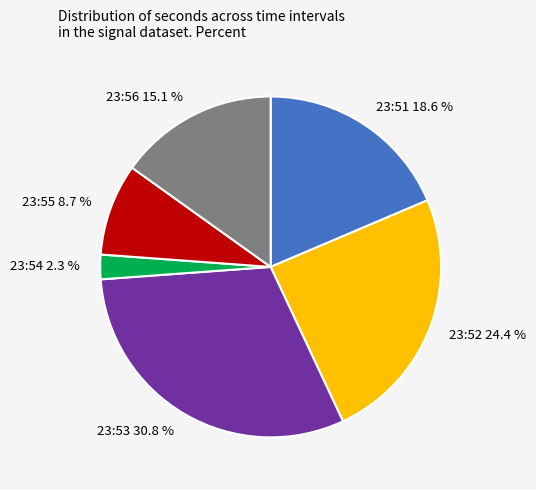

Combined, what portion of the pie is 23:52 24.4 % and 23:56 15.1 %?

39.5%